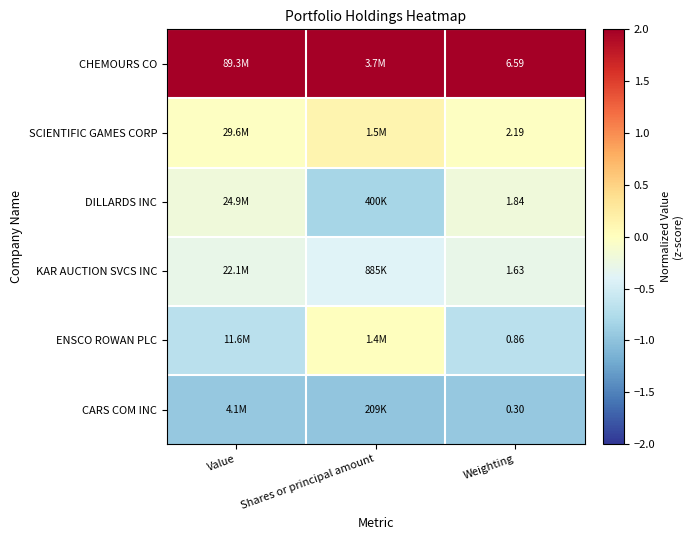

Rank the series at Weighting from lowest to highest value.

CARS COM INC, ENSCO ROWAN PLC, KAR AUCTION SVCS INC, DILLARDS INC, SCIENTIFIC GAMES CORP, CHEMOURS CO